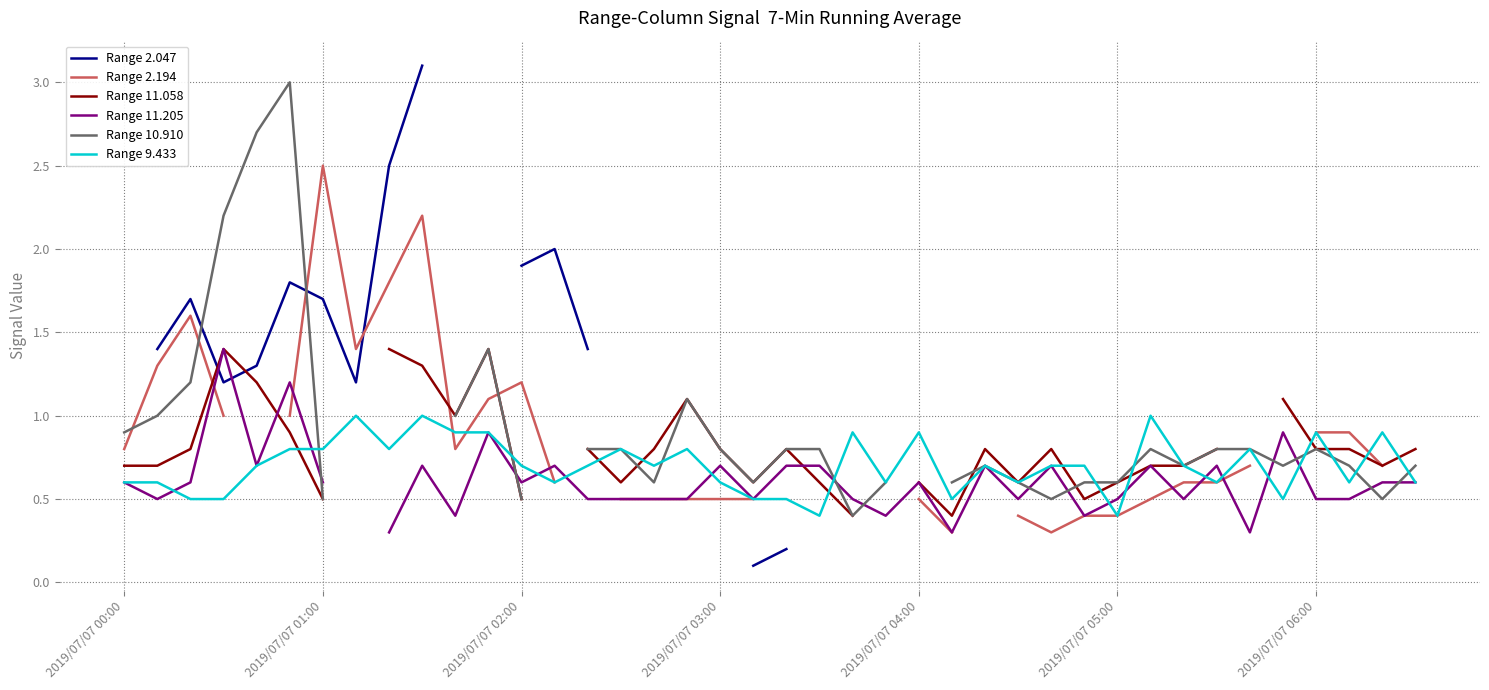

What position from the left is 20?

21